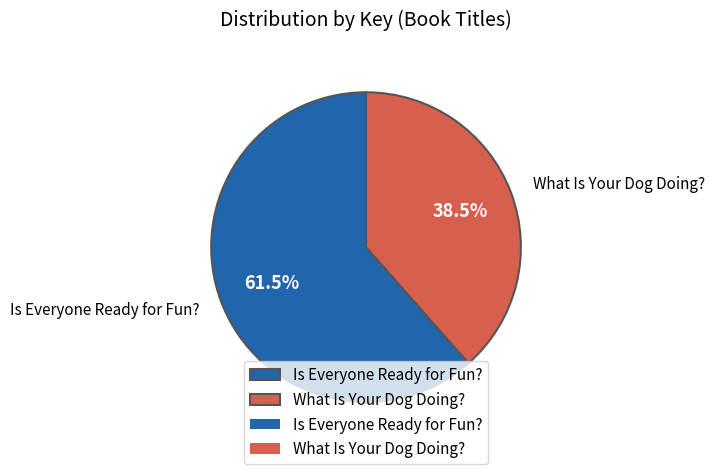

Which slice is the largest?

Is Everyone Ready for Fun?